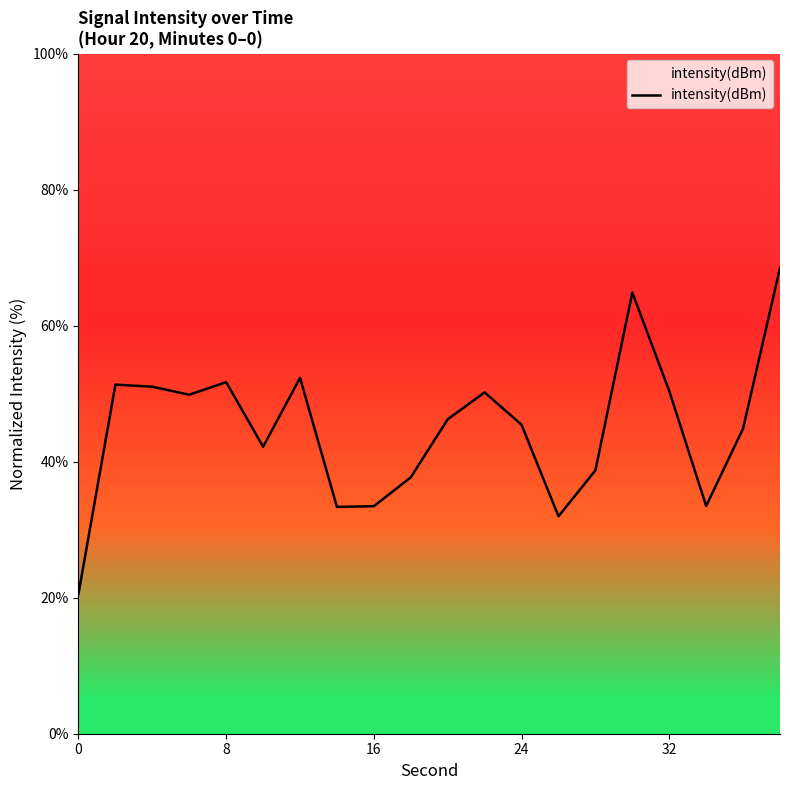

What is the difference between the maximum and minimum values?

47.9